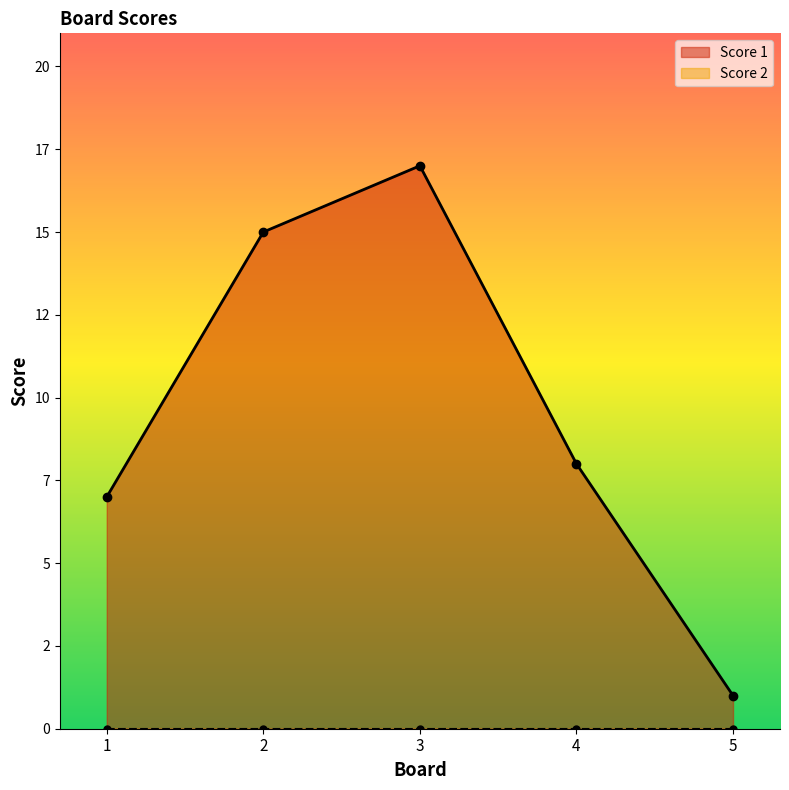

What is the difference between the maximum and minimum values?

16